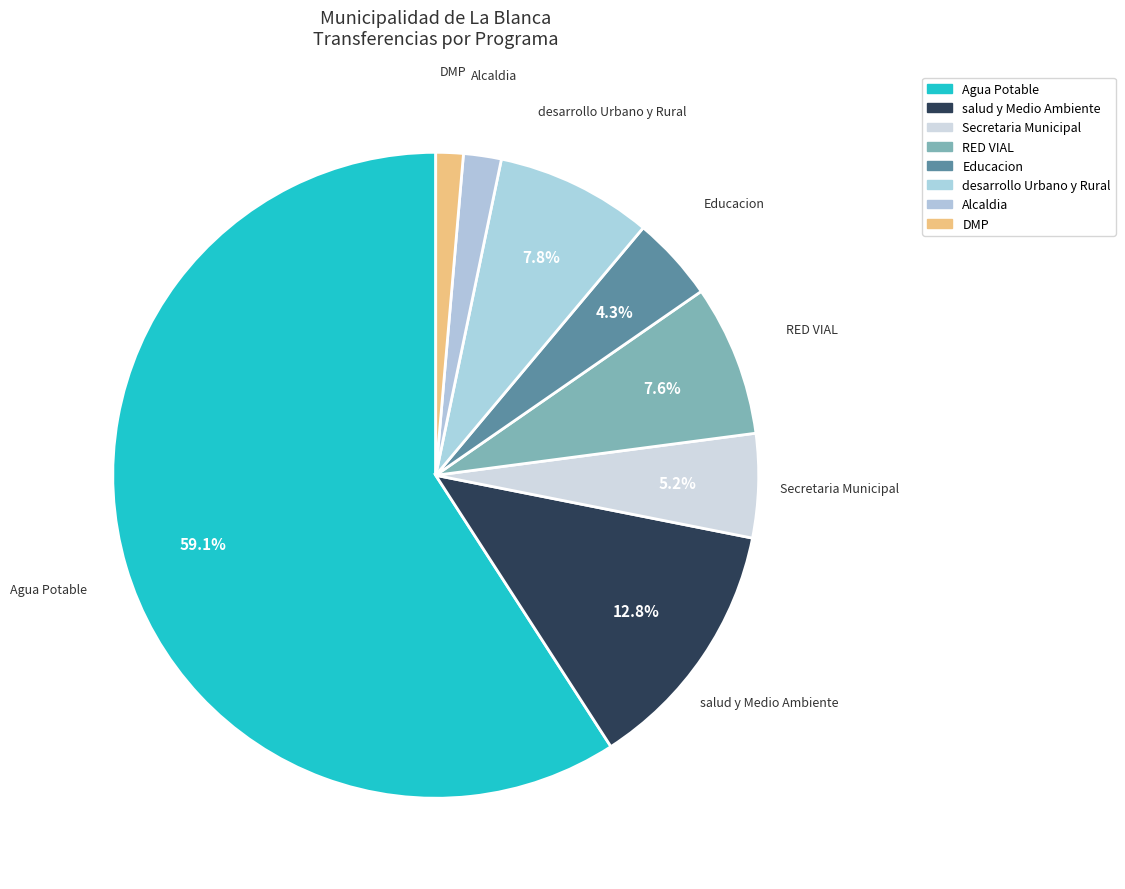

Which slice is the smallest?

DMP